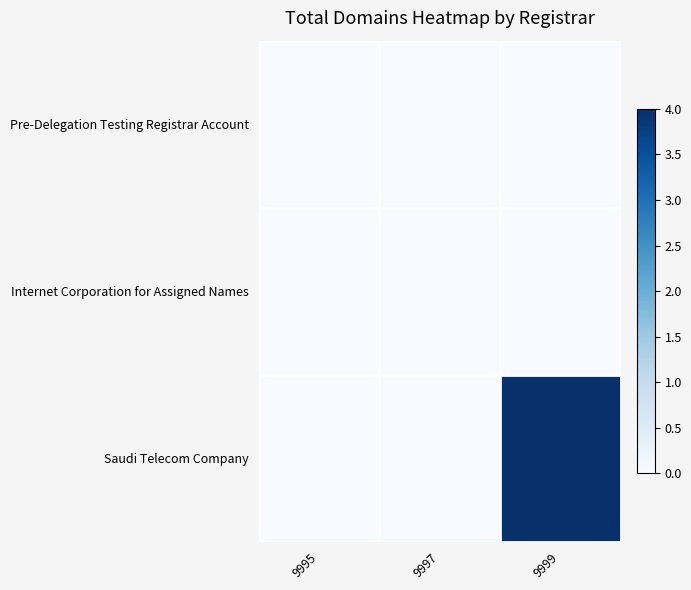

Which category has the lowest value across all series?

9995